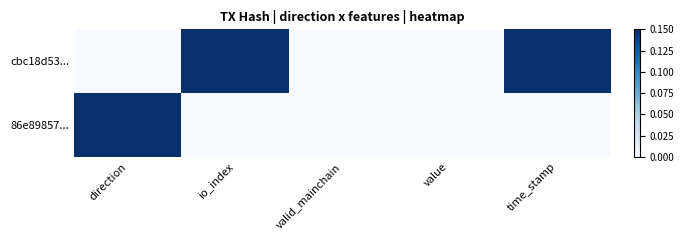

Reading left to right, list all the values displayed in this chart.

cbc18d53...: direction=0	io_index=1	valid_mainchain=0	value=0	time_stamp=1
86e89857...: direction=1	io_index=0	valid_mainchain=0	value=0	time_stamp=0